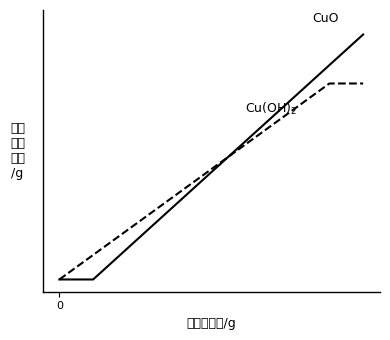

Reading right to left, what are all the values shown in this chart?

CuO: 9=10.0	8=8.8	7=7.5	6=6.2	5=5.0	4=3.8	3=2.5	2=1.2	1=0.0	0=0.0
Cu(OH)$_2$: 9=8.0	8=8.0	7=7.0	6=6.0	5=5.0	4=4.0	3=3.0	2=2.0	1=1.0	0=0.0